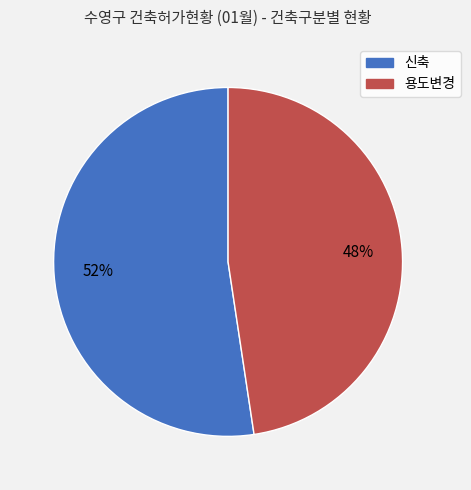

Do 용도변경 and 신축 together represent more than half of the pie?

Yes